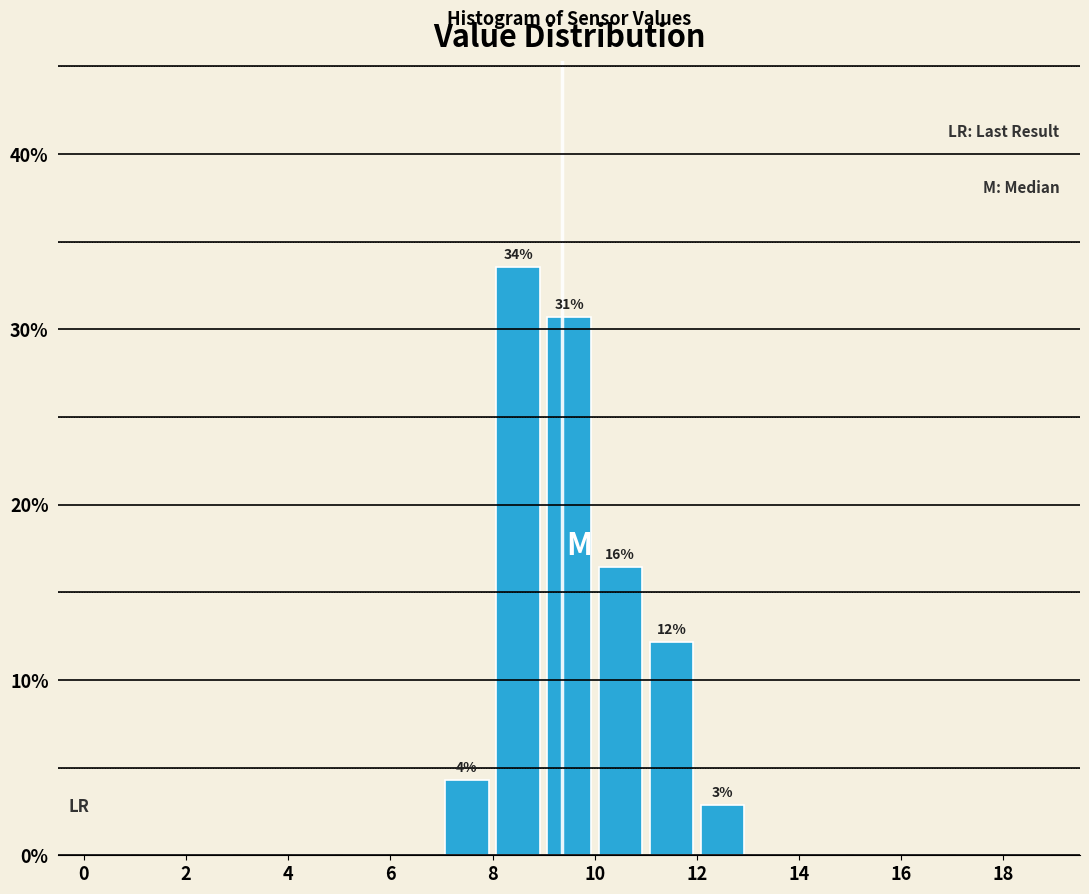

Which range on the x-axis has the tallest bar?

8 to 9